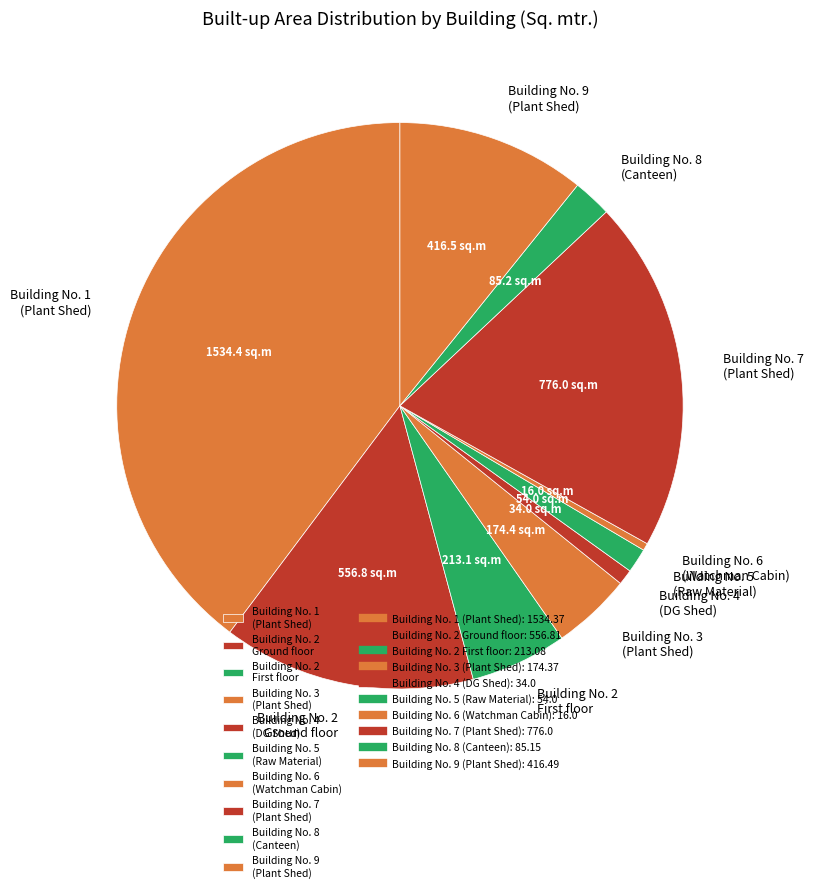

What is the largest slice in the pie chart?

Building No. 1 (Plant Shed)